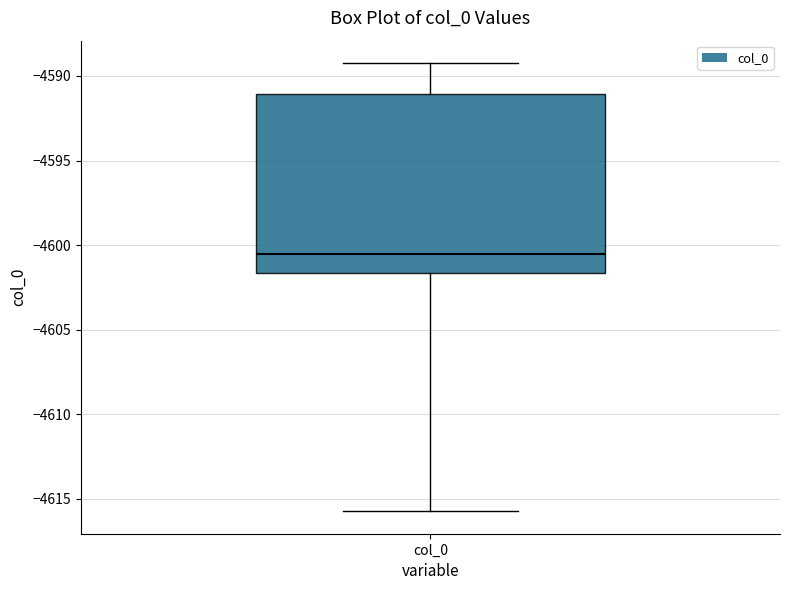

Where does the lower whisker of the box for col_0 end on the y-axis? The values are not printed on the chart, so give them approximately, as read against the axis.

-4616.0